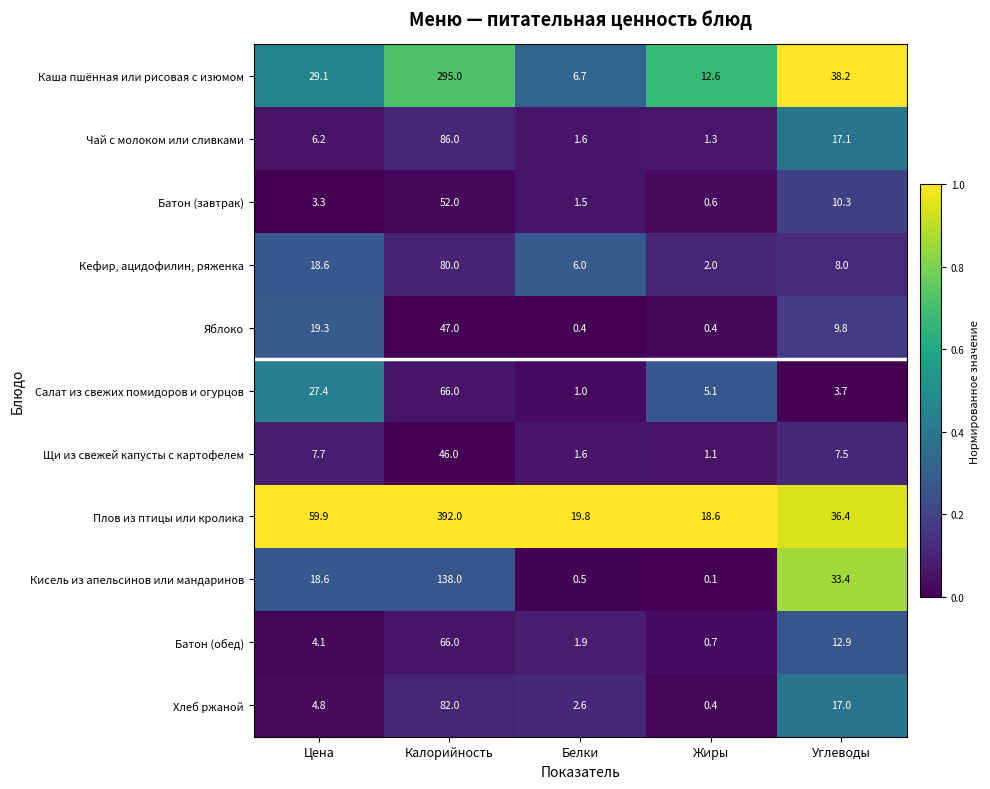

At which category is the sum across all series the highest?

Калорийность